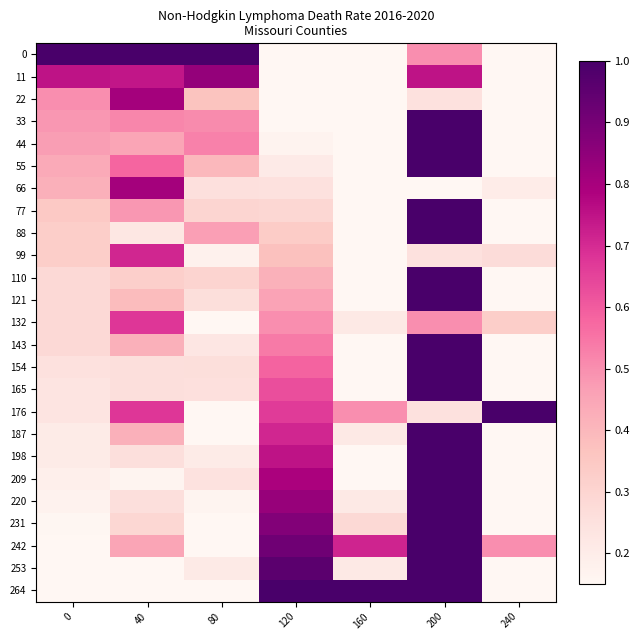

Which series changed the most between 0 and 40?

176